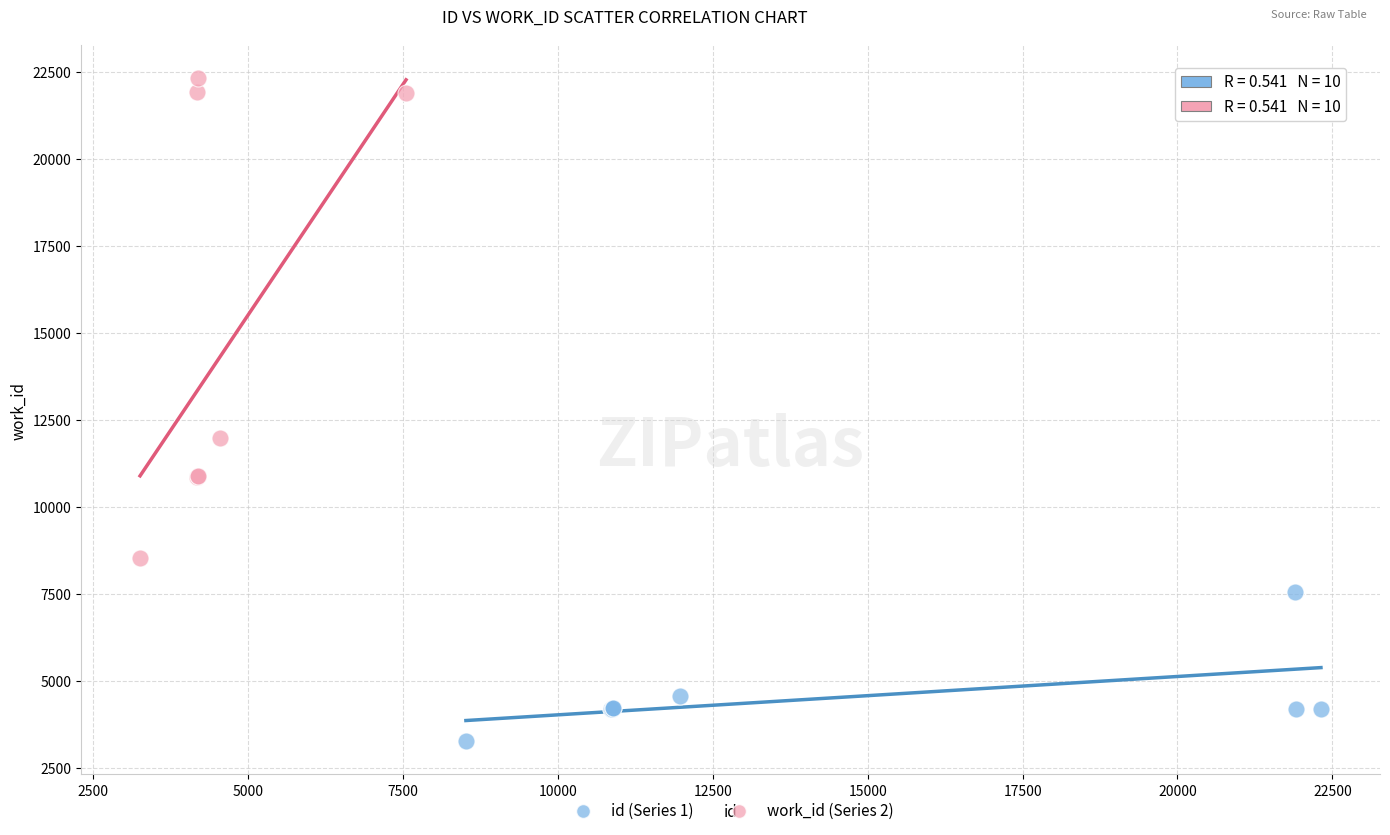

Which series has the largest Y range (max minus min)?

work_id (Series 2)